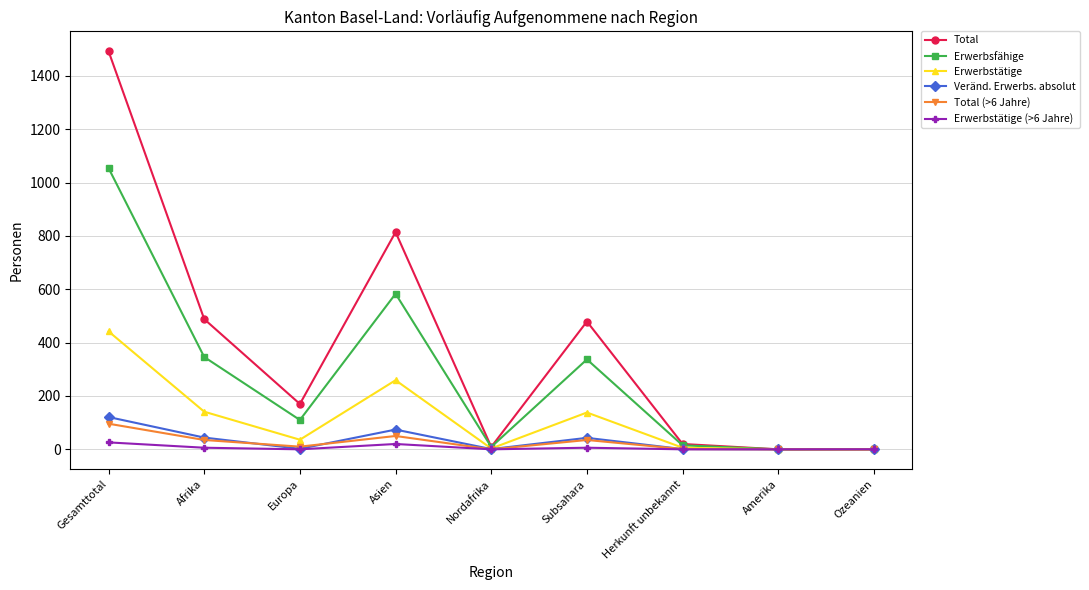

What is the difference between the maximum and minimum values in the Erwerbsfähige series?

1054